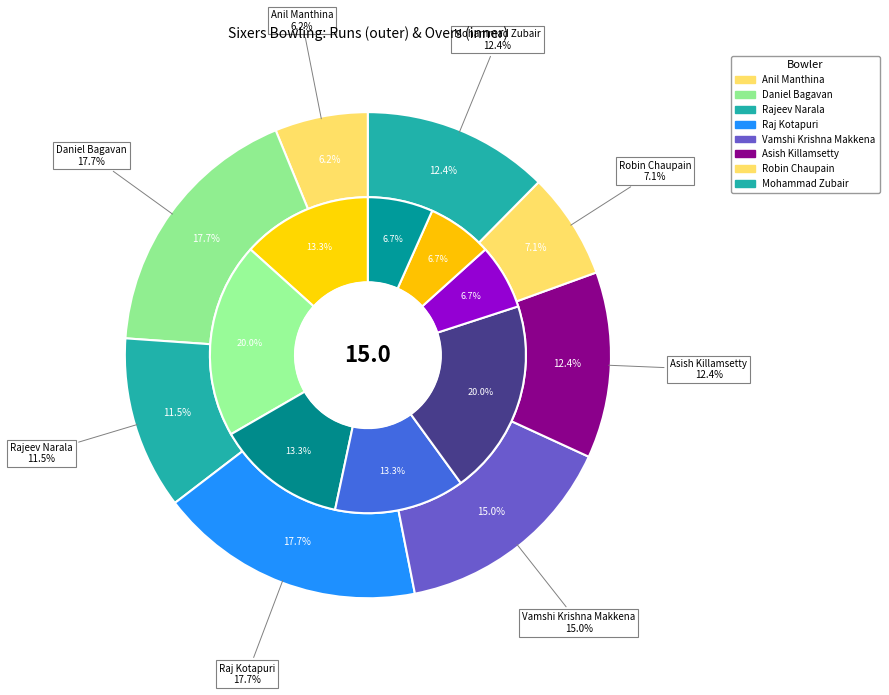

Do overs and 5 together represent more than half of the pie?

No